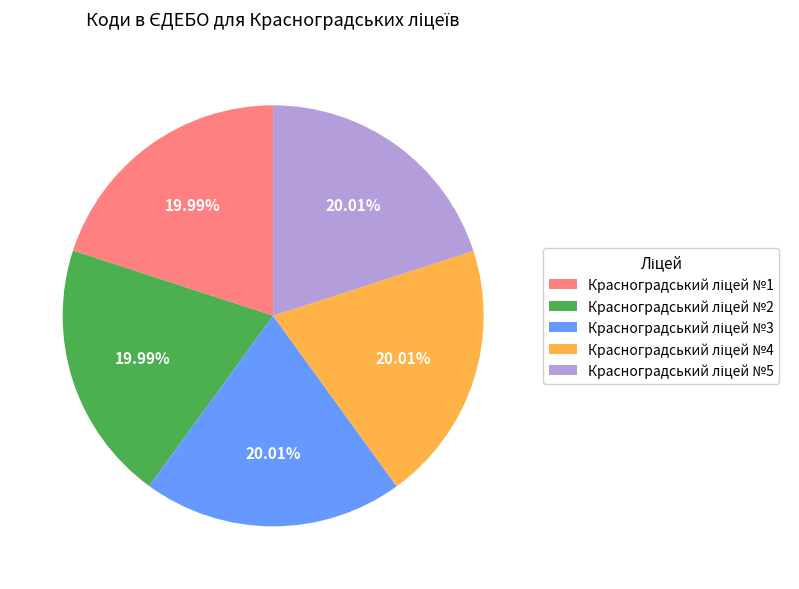

Does any single category account for the majority?

No